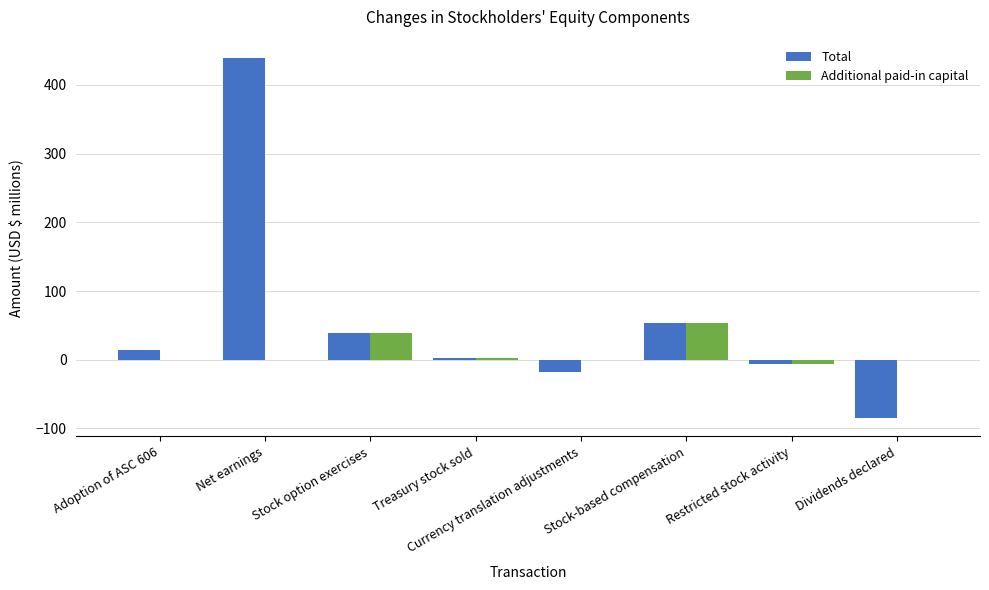

The value of Total at Stock option exercises is 39.3. True or false?

True